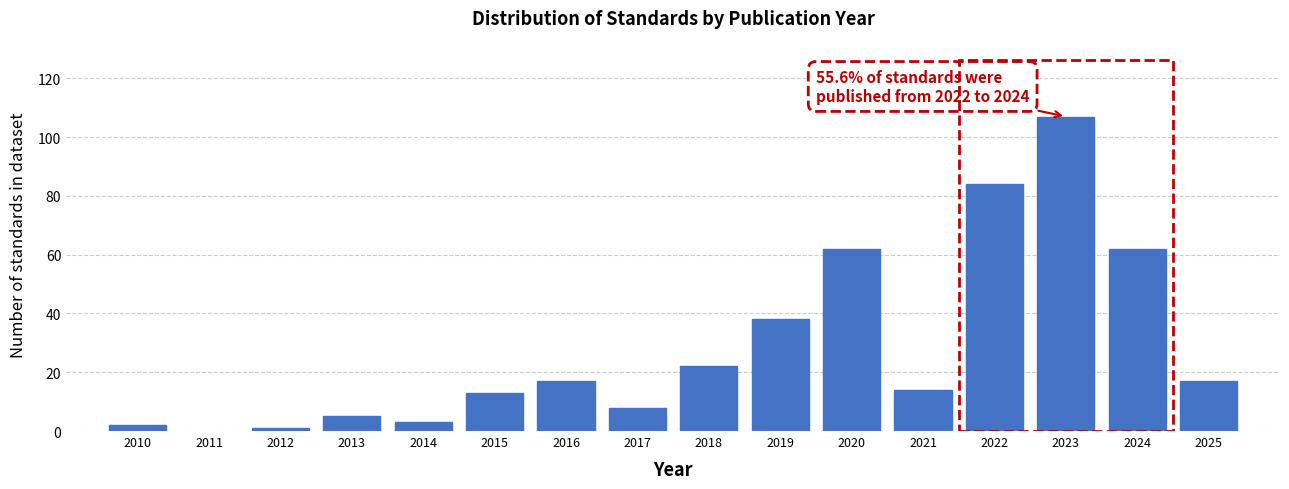

Reading left to right, transcribe all the data shown in this chart.

2	1	5	3	13	17	8	22	38	62	14	84	107	62	17